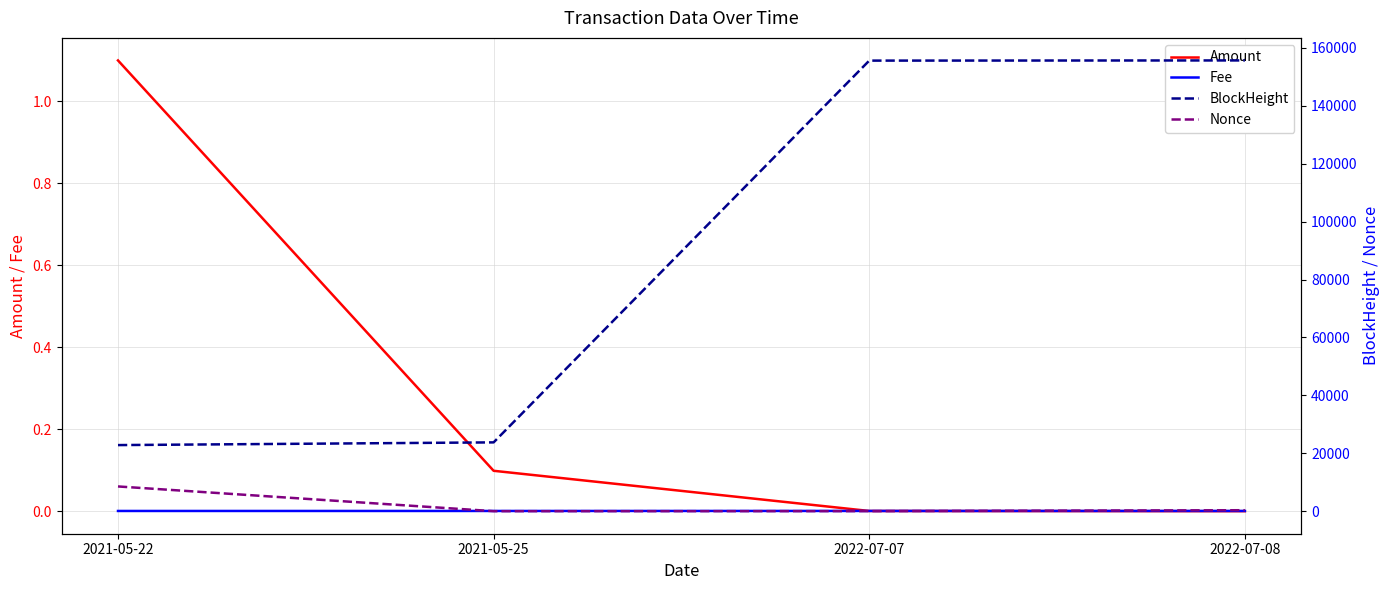

What position from the right is 2022-07-07?

2